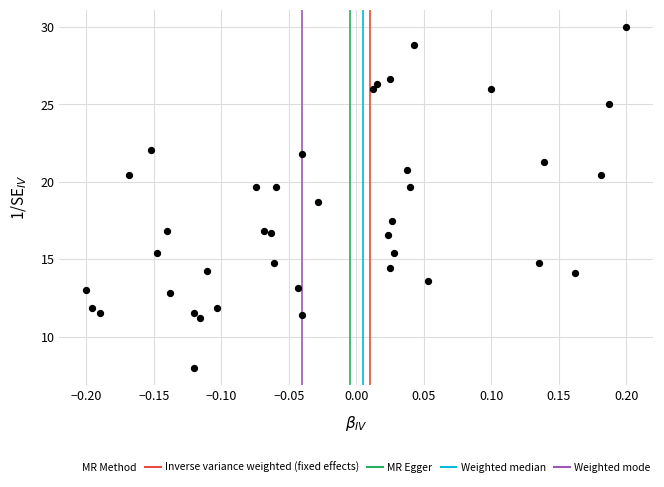

What is the range of X values (max minus min)?

0.4